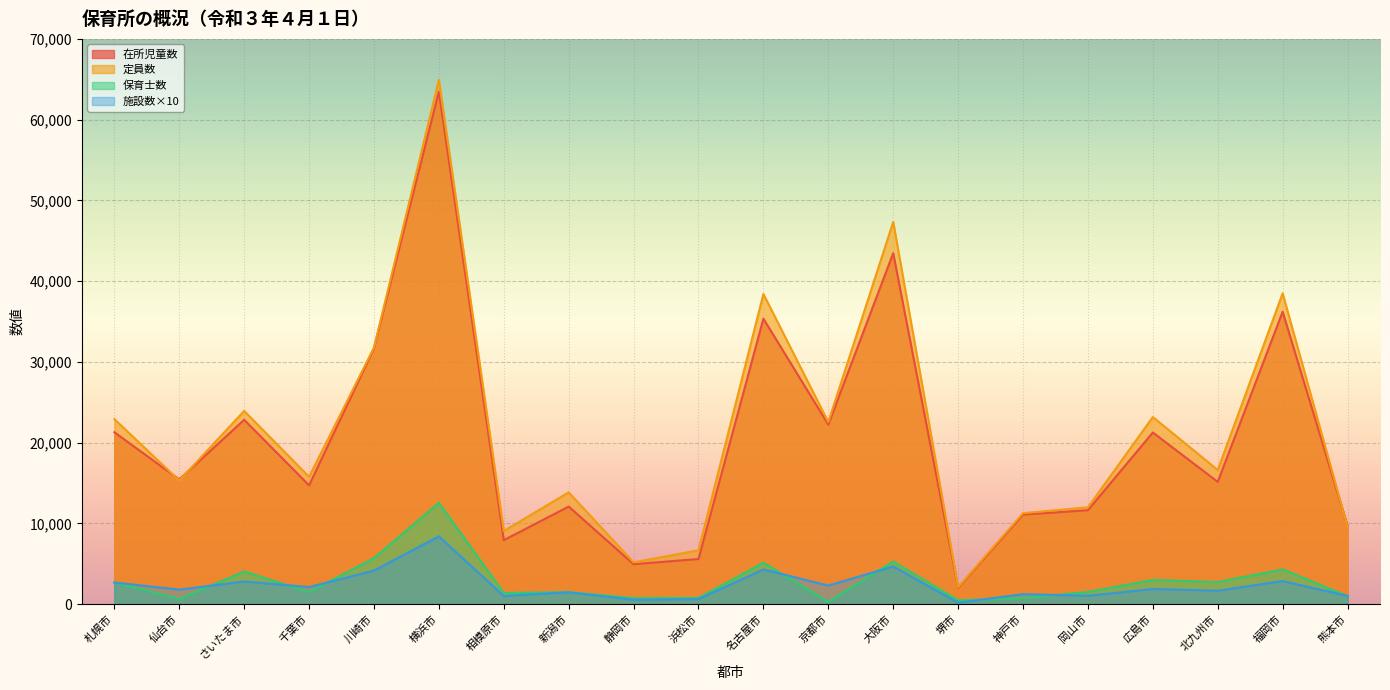

Where is 保育士数 nearest to the value 6418?

川崎市